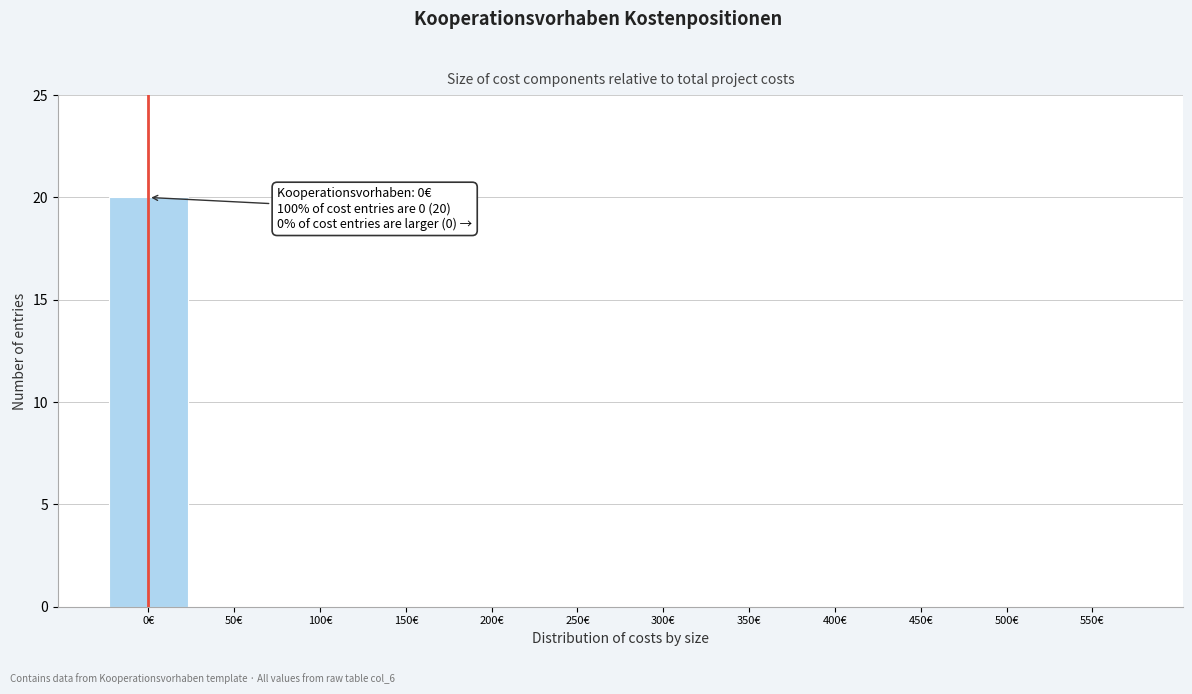

Reading left to right, extract all data points from this chart.

0€=20	50€=0	100€=0	150€=0	200€=0	250€=0	300€=0	350€=0	400€=0	450€=0	500€=0	550€=0